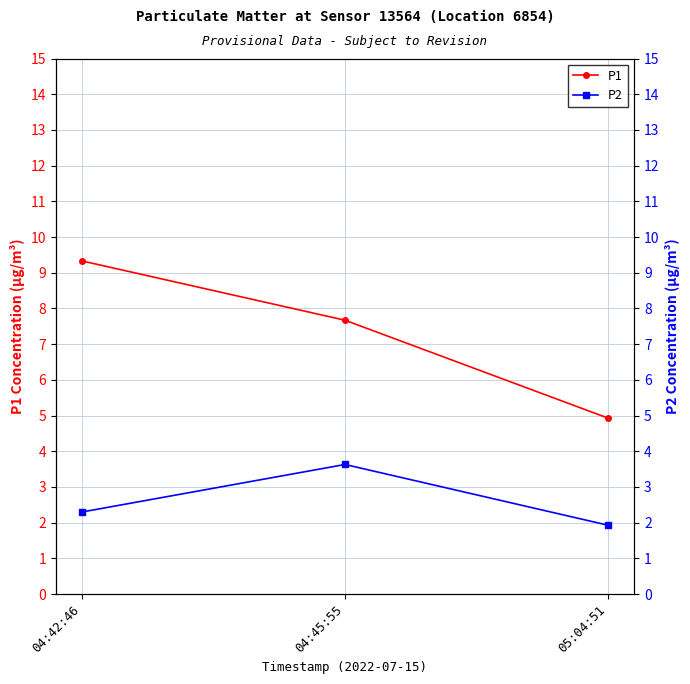

Which category has the lowest value across all series?

05:04:51